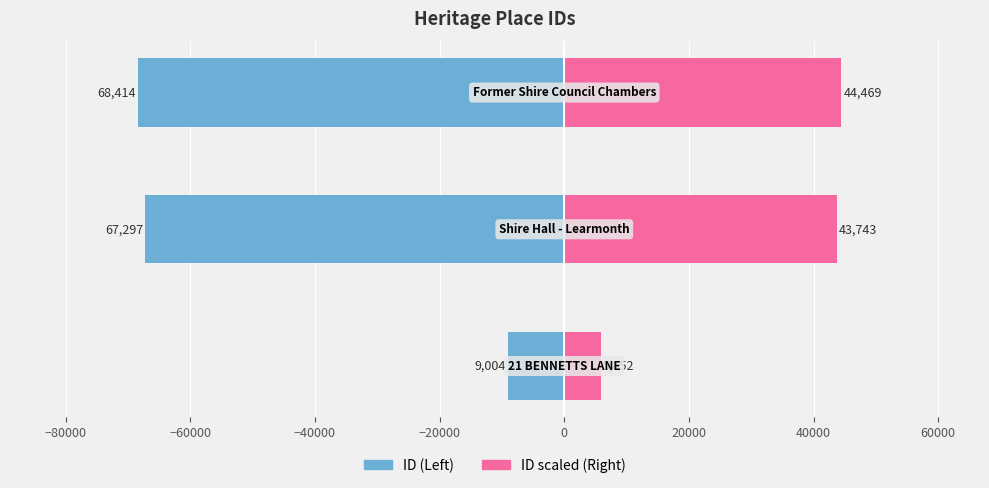

What is the value of the Left (ID) bar at the 2nd from the left?

-67297.0